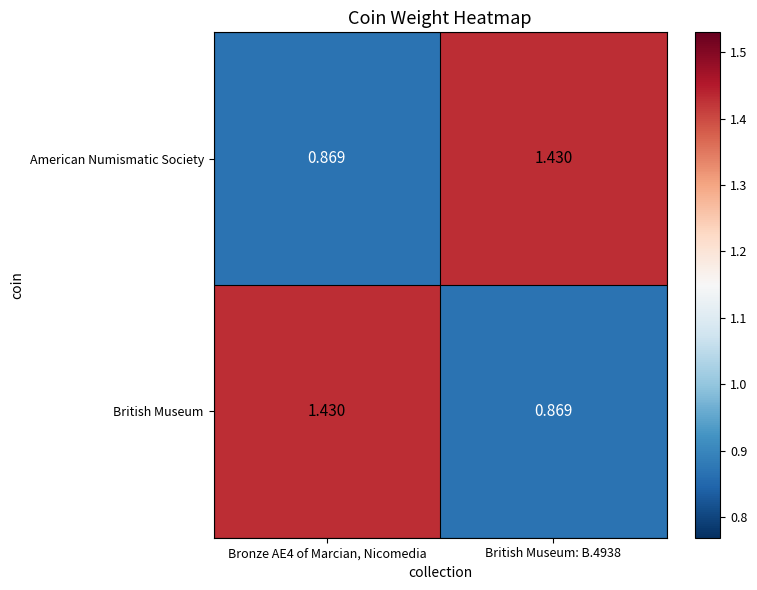

Rank the series at British Museum: B.4938 from highest to lowest value.

American Numismatic Society, British Museum